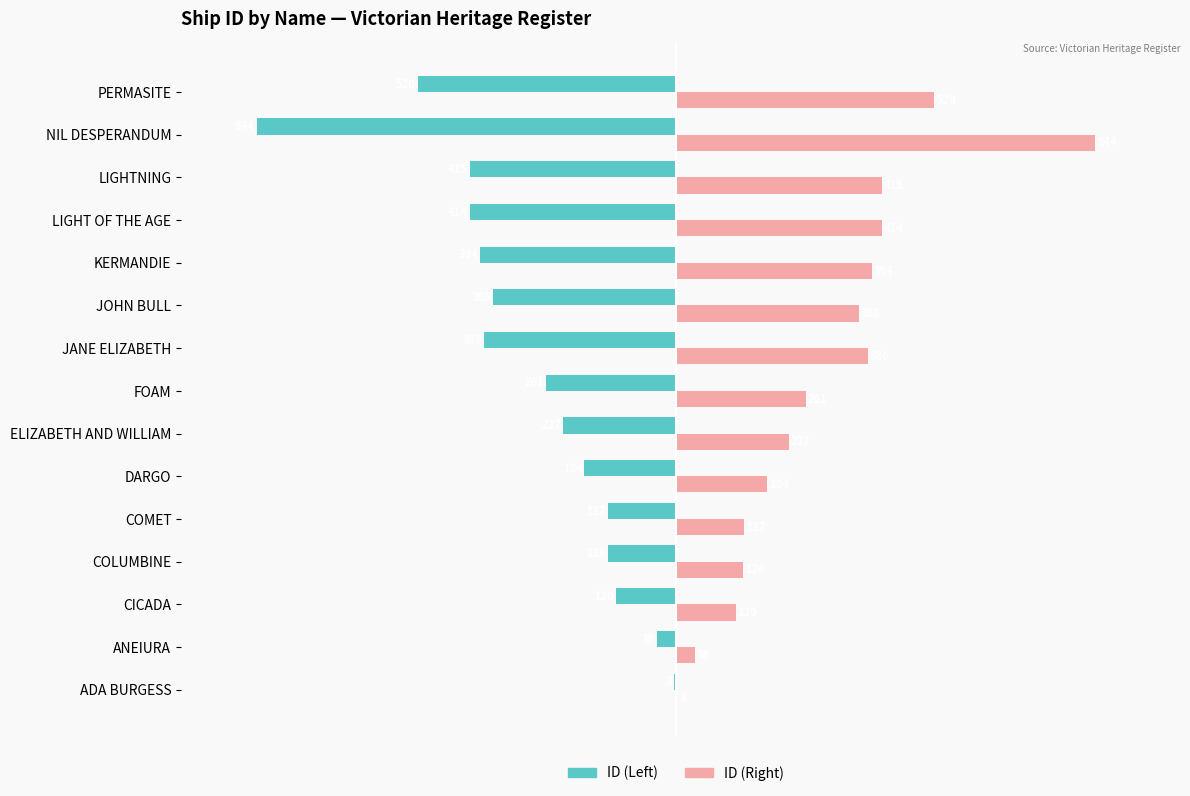

Which series has the largest total across all categories?

ID (Right)